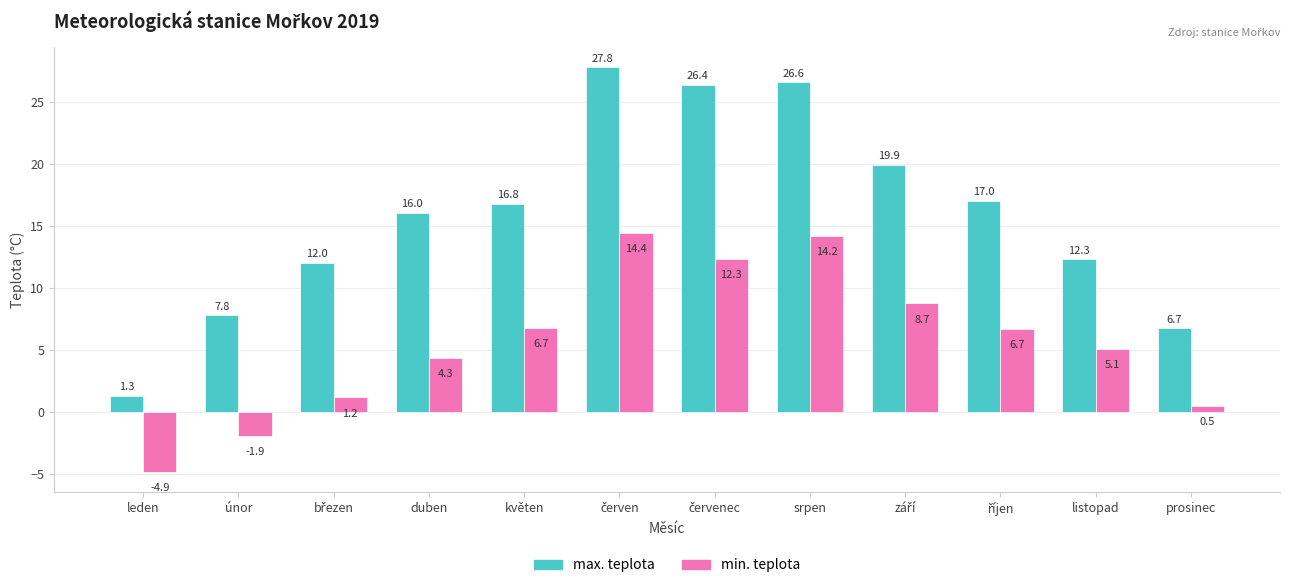

What value does the min. teplota series have at duben?

4.3